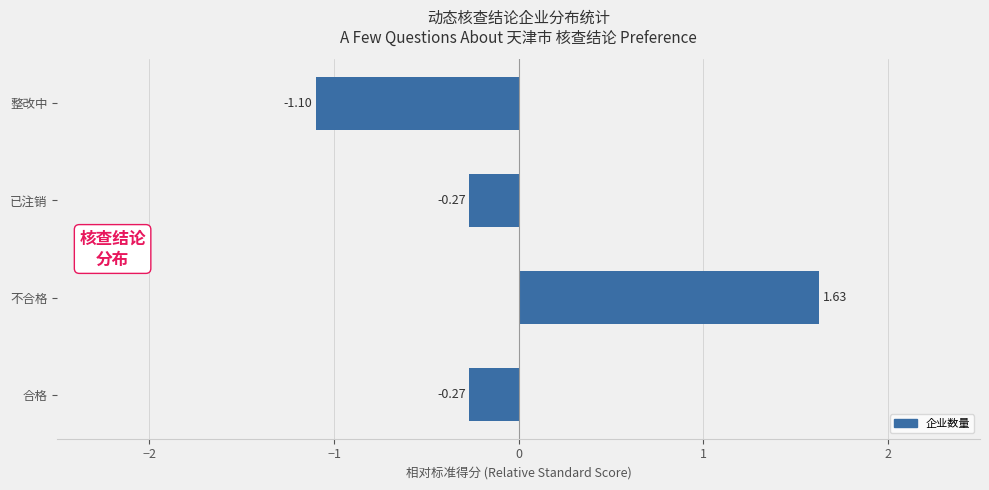

What is the change in value from 合格 to 整改中?

-0.8